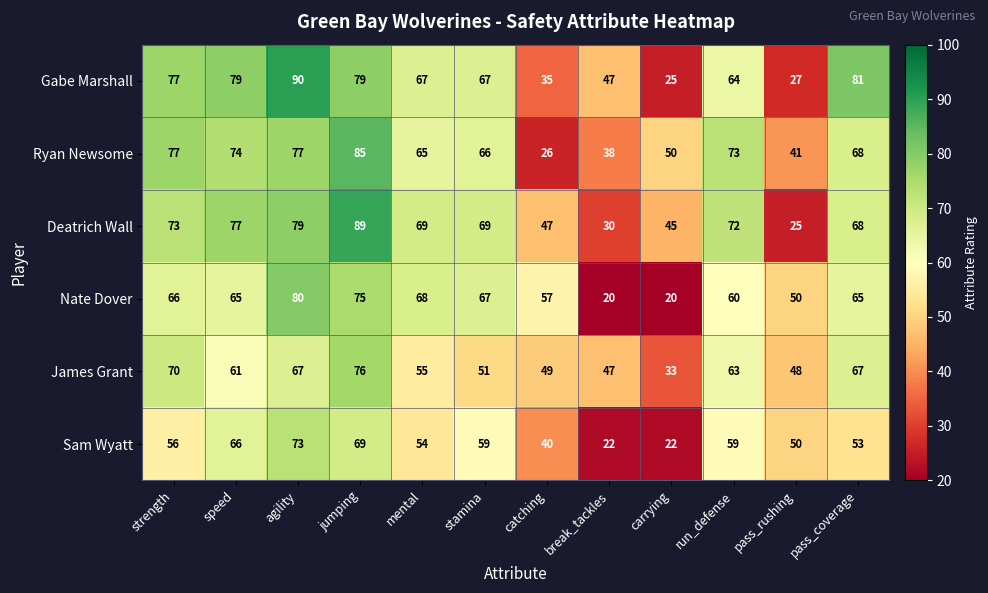

Is it true that Ryan Newsome equals 14 at break_tackles?

False